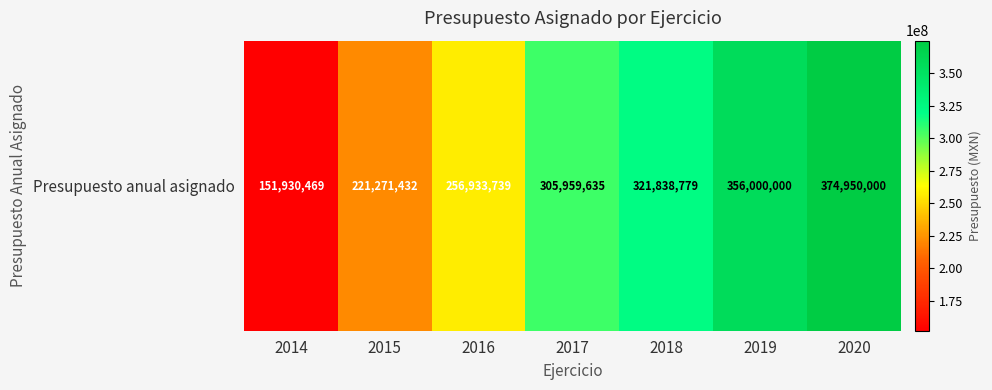

Reading left to right, extract all data points from this chart.

2014=151930469	2015=221271432	2016=256933739	2017=305959635	2018=321838779	2019=356000000	2020=374950000